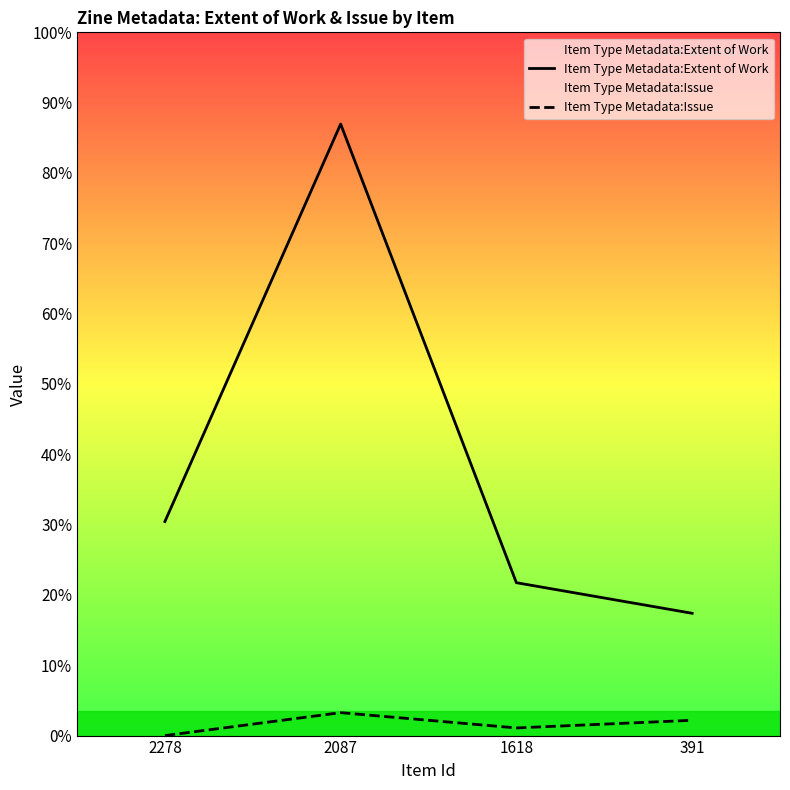

Rank the series at 391 from highest to lowest value.

Item Type Metadata:Extent of Work, Item Type Metadata:Issue